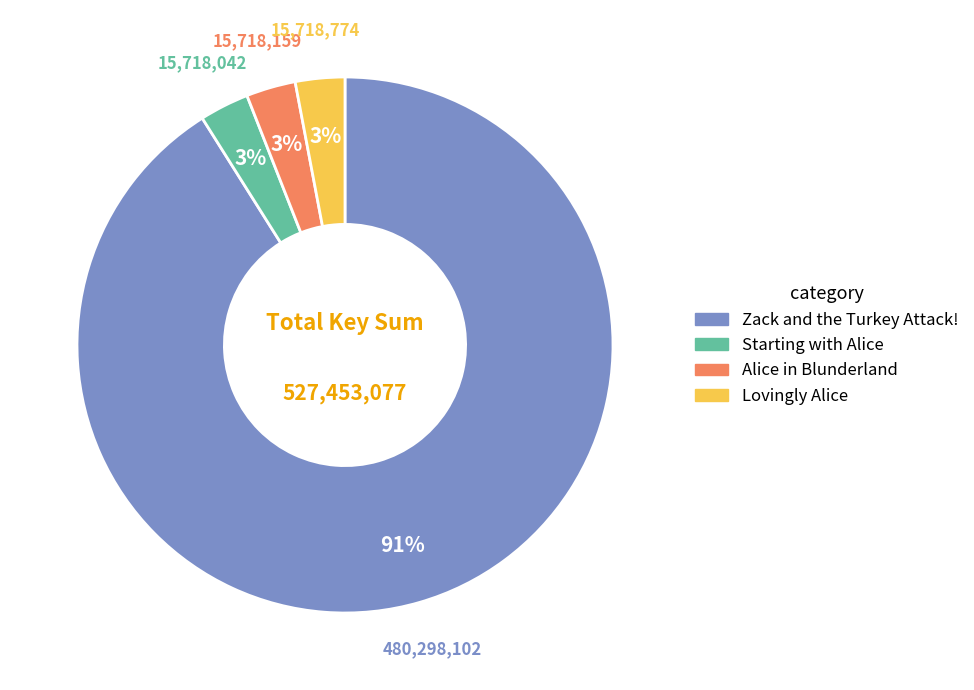

Approximately how many times larger is the value at Lovingly Alice compared to Starting with Alice?

1.0